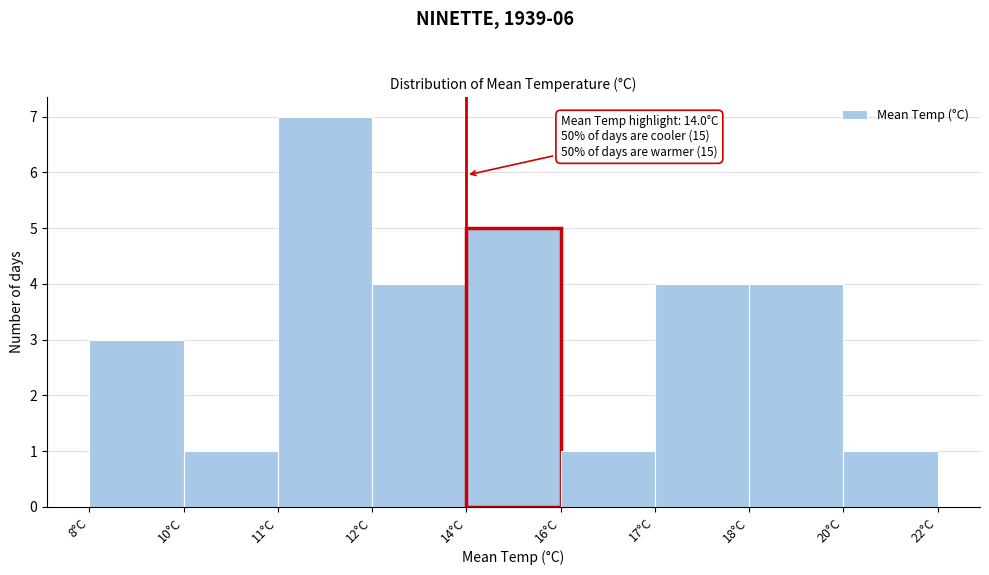

Reading left to right, list all the values displayed in this chart.

3	1	7	4	5	1	4	4	1